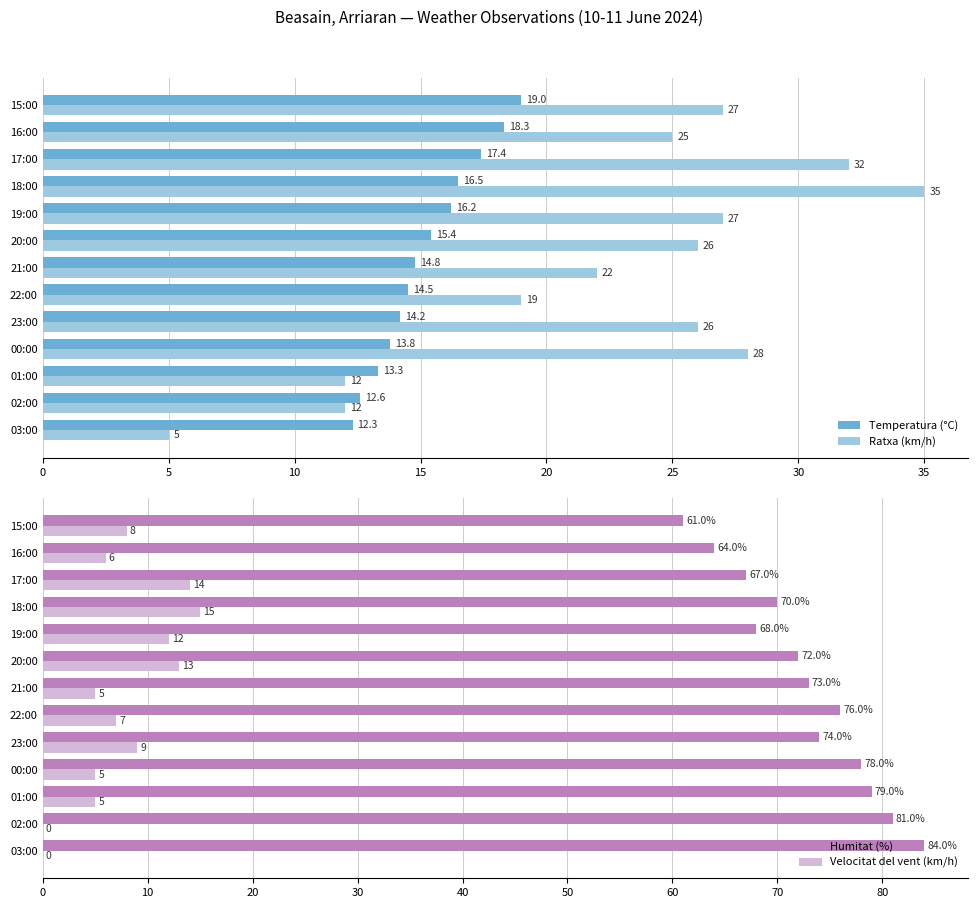

Is the value of Temperatura (°C) at 20:00 greater than the value of Ratxa (km/h) at 03:00?

Yes